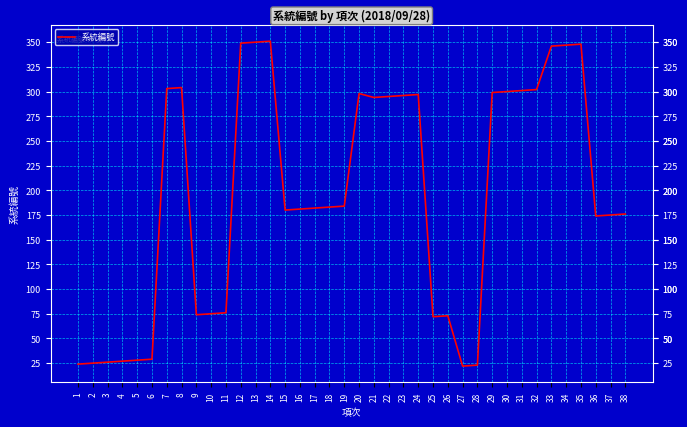

What is the greatest value displayed?

351